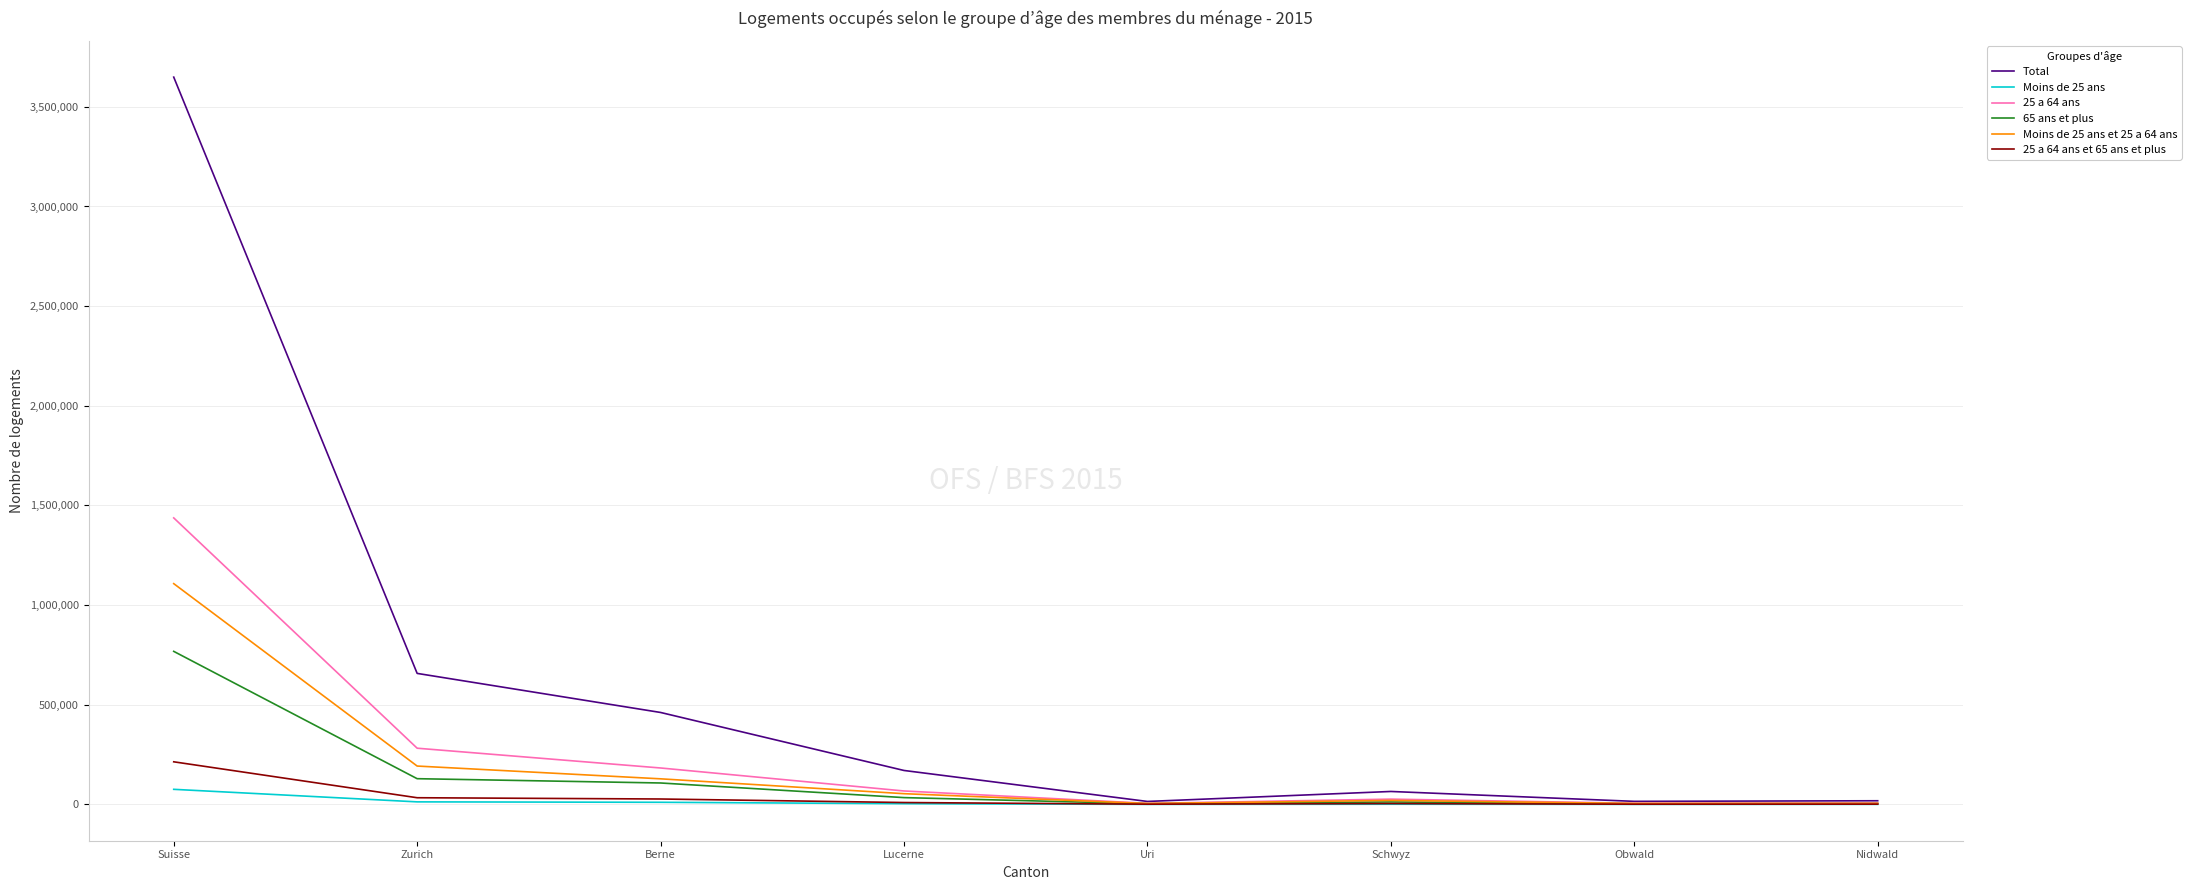

Which series changed the most between Zurich and Nidwald?

Total